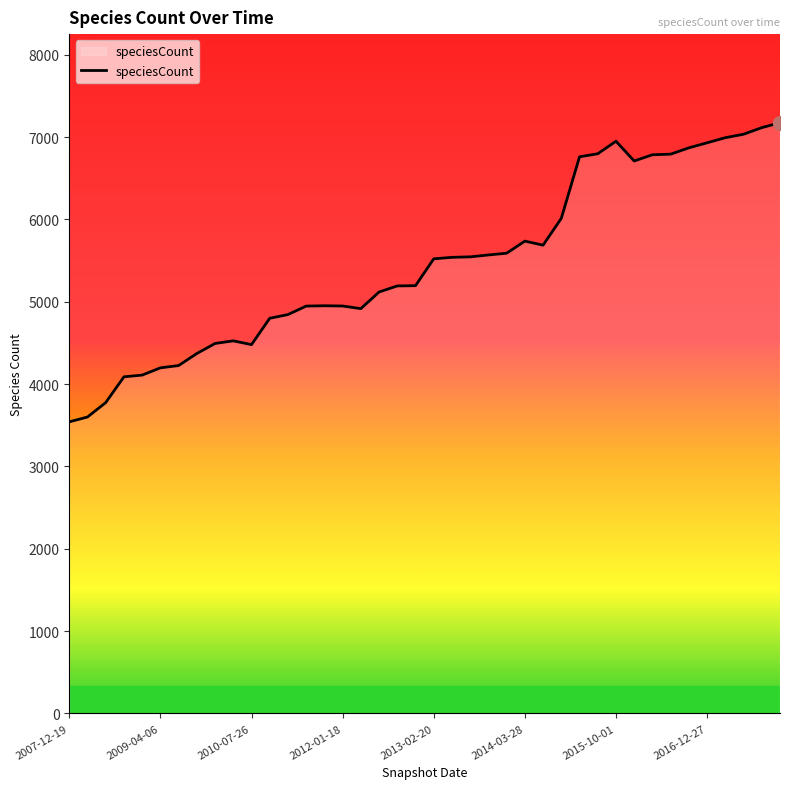

What is the difference between the maximum and minimum values?

3633